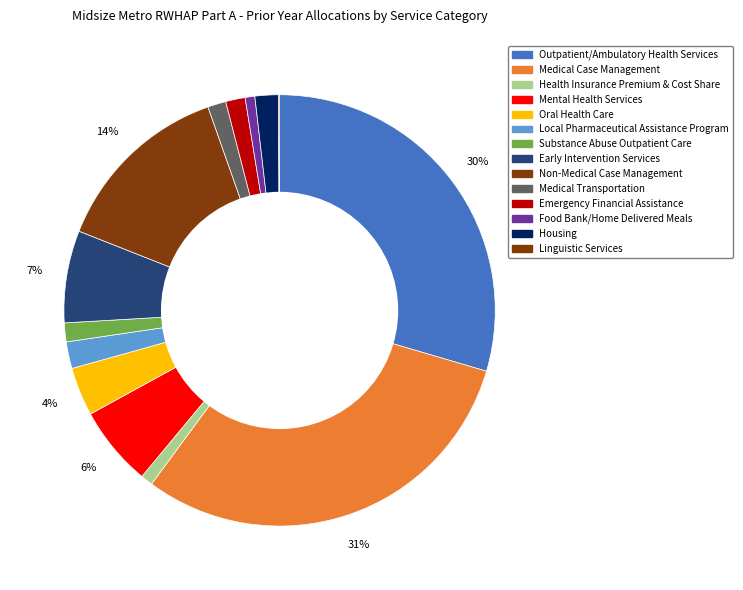

What percentage is the Outpatient/Ambulatory Health Services slice, to the nearest percent?

30%